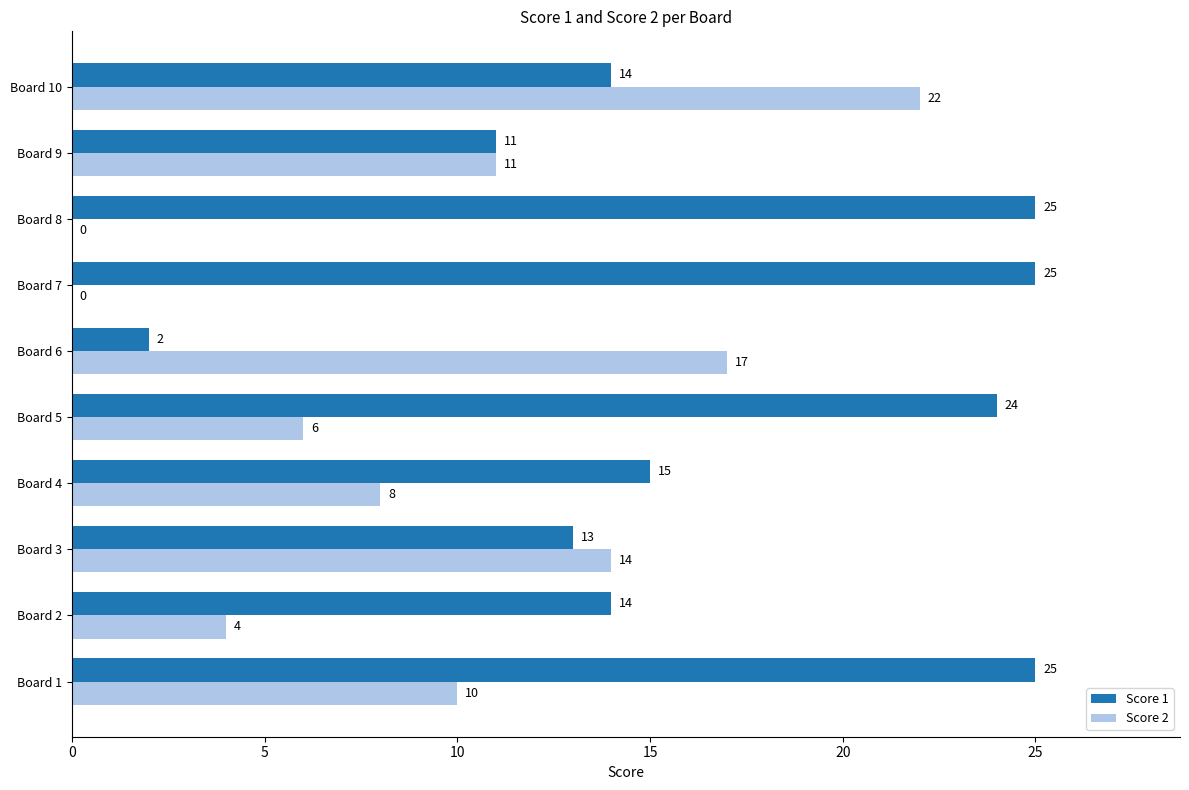

What is the approximate value of Score 2 at Board 4, to the nearest 5?

10